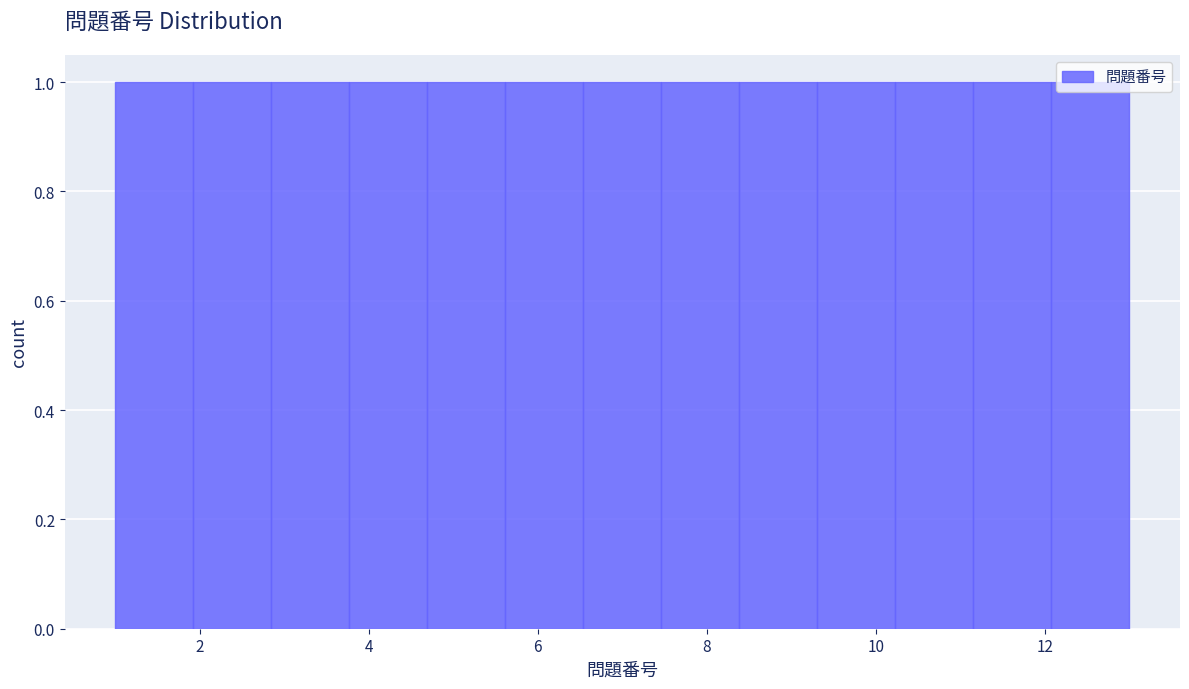

Reading left to right, list every bar in this chart as the range it spans on the x-axis followed by its height. Neither the bar edges nor the heights are printed on the chart, so give them approximately, as read against the axes.

1.0 to 2.0: 1
2.0 to 2.8: 1
2.8 to 3.8: 1
3.8 to 4.6: 1
4.6 to 5.6: 1
5.6 to 6.6: 1
6.6 to 7.4: 1
7.4 to 8.4: 1
8.4 to 9.4: 1
9.4 to 10.2: 1
10.2 to 11.2: 1
11.2 to 12.0: 1
12.0 to 13.0: 1